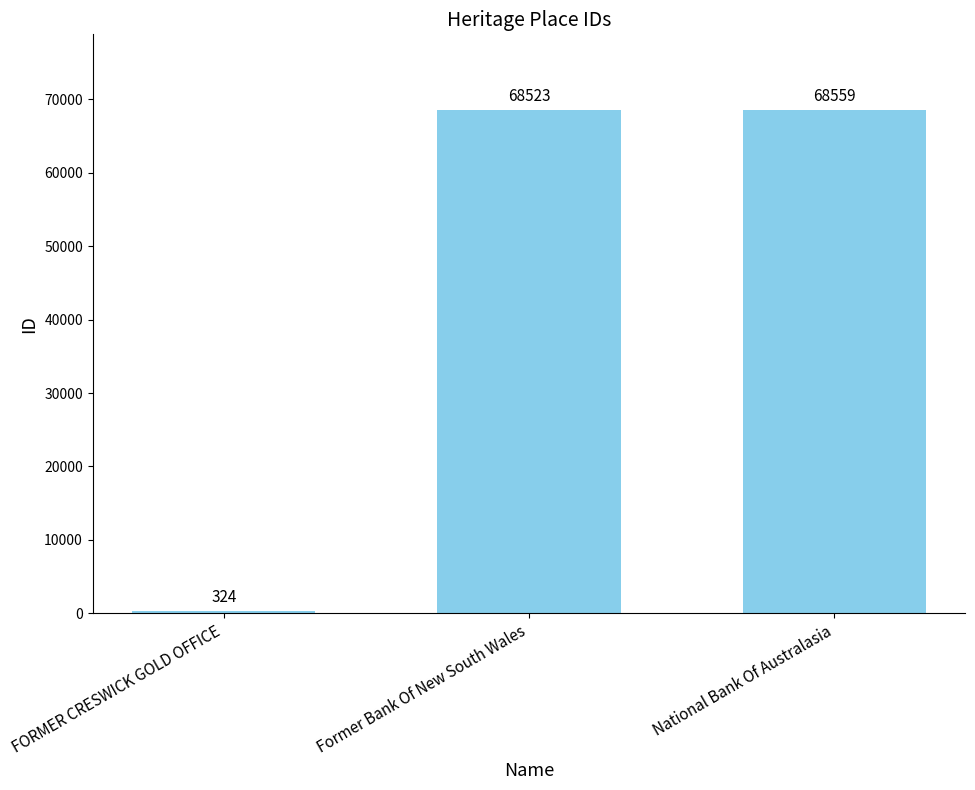

Reading left to right, what are all the values shown in this chart?

FORMER CRESWICK GOLD OFFICE=324	Former Bank Of New South Wales=68523	National Bank Of Australasia=68559